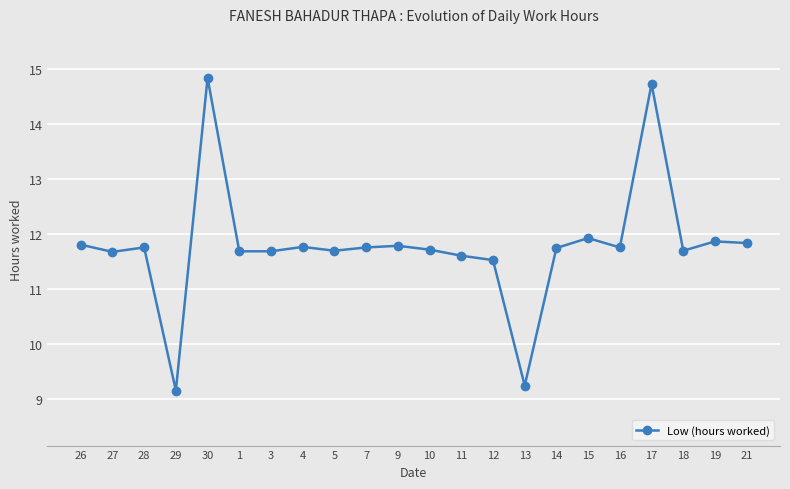

True or false: there are more than 0 points higher than both neighbors.

True